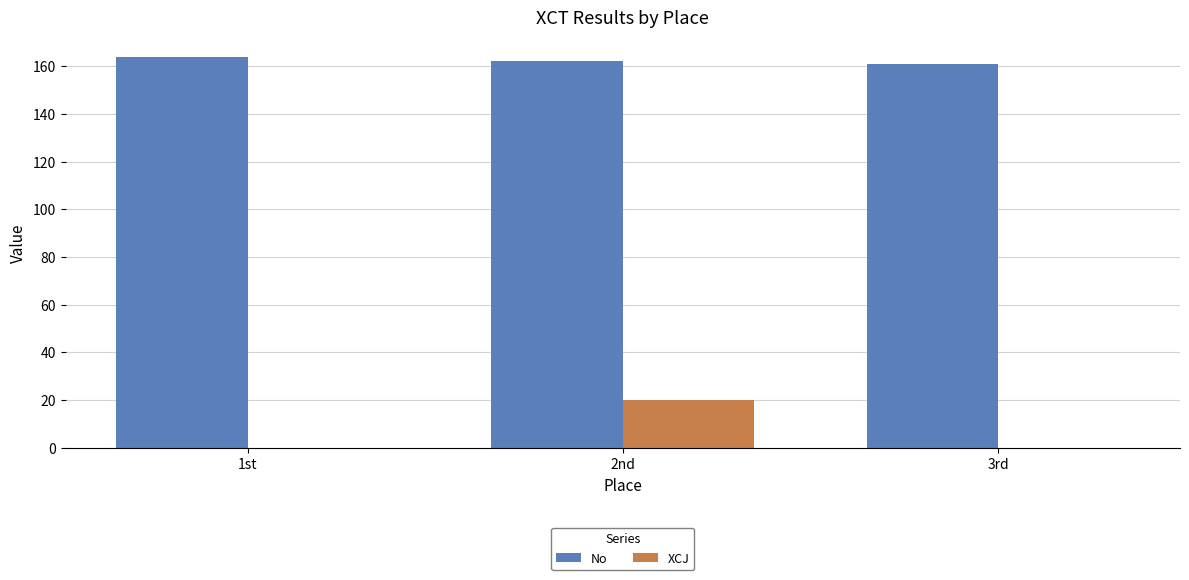

At which category is the sum across all series the highest?

2nd